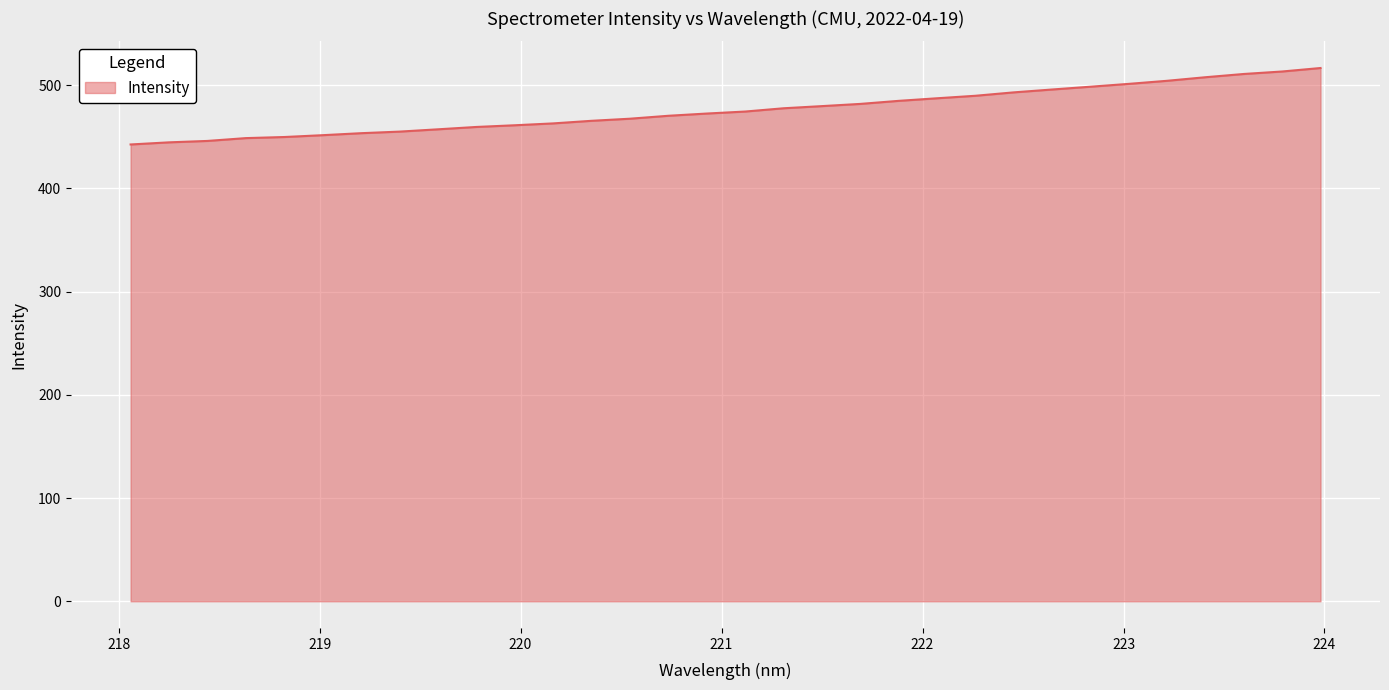

What is the difference between the maximum and minimum values?

74.1